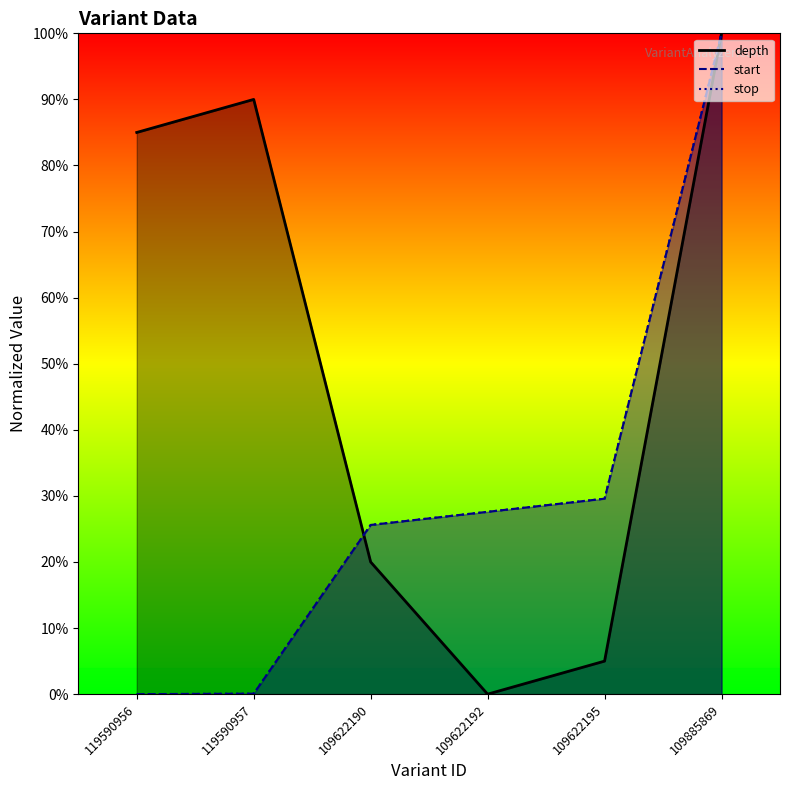

What position from the right is 119590957?

5